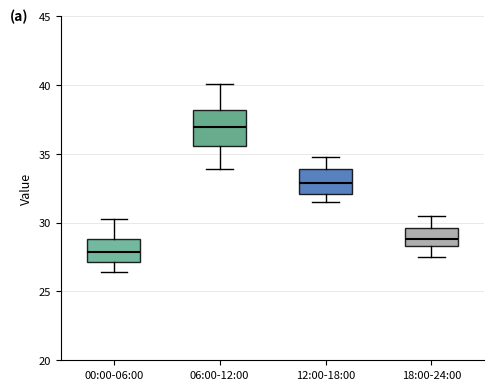

Where does the upper whisker of the box for 06:00-12:00 end on the y-axis? The values are not printed on the chart, so give them approximately, as read against the axis.

40.0